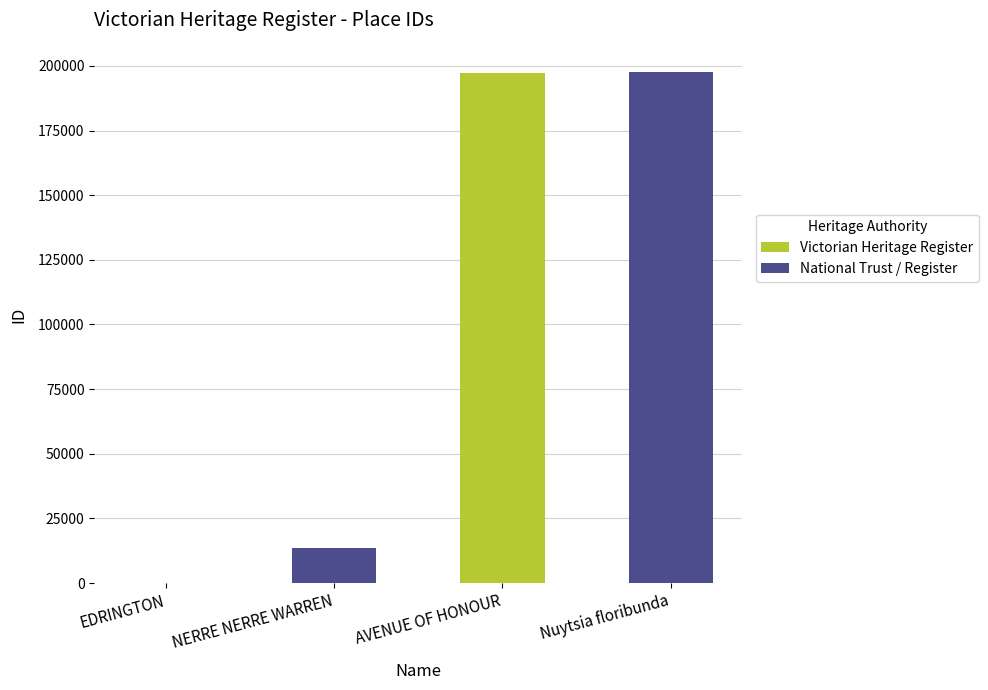

What is the ratio of the value at AVENUE OF HONOUR to the value at NERRE NERRE WARREN?

14.7